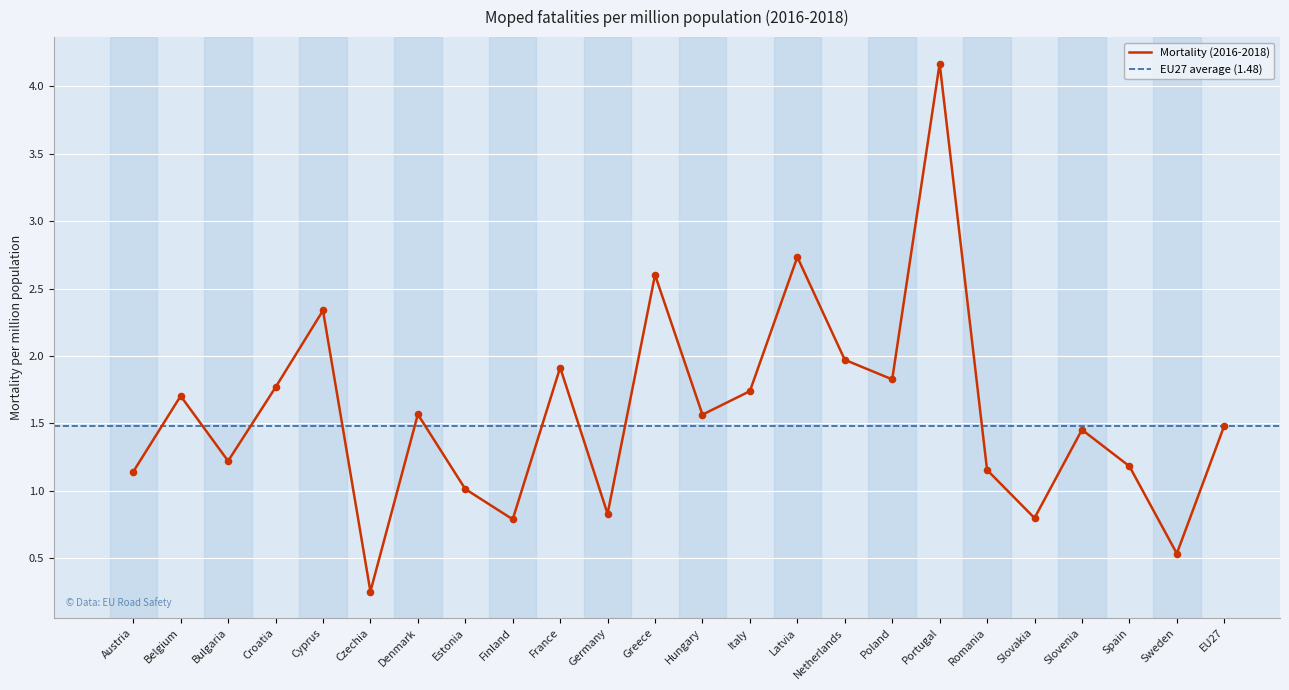

Which has a higher value, Bulgaria or Czechia?

Bulgaria